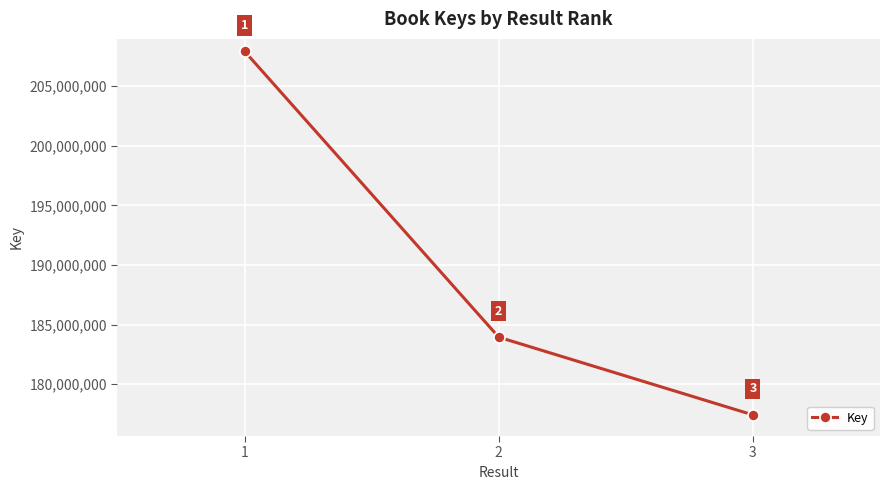

What is the change in value from 1 to 2?

-23991881